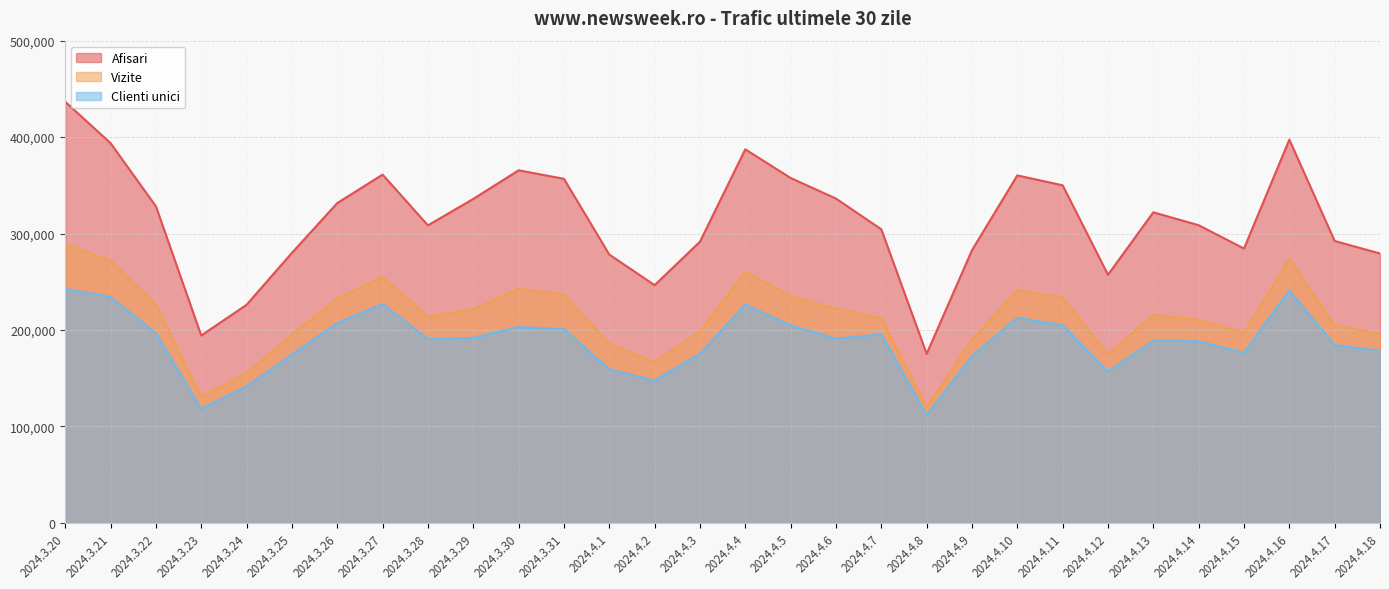

True or false: Vizite and Afisari intersect in this chart.

False